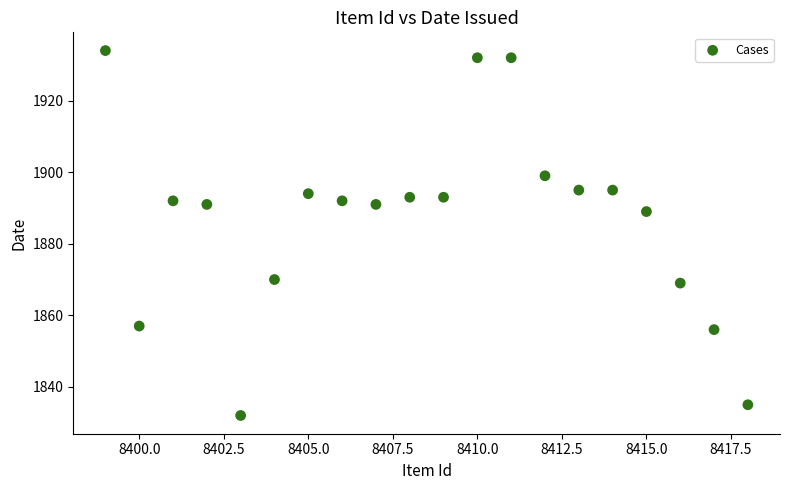

What is the range of X values (max minus min)?

19